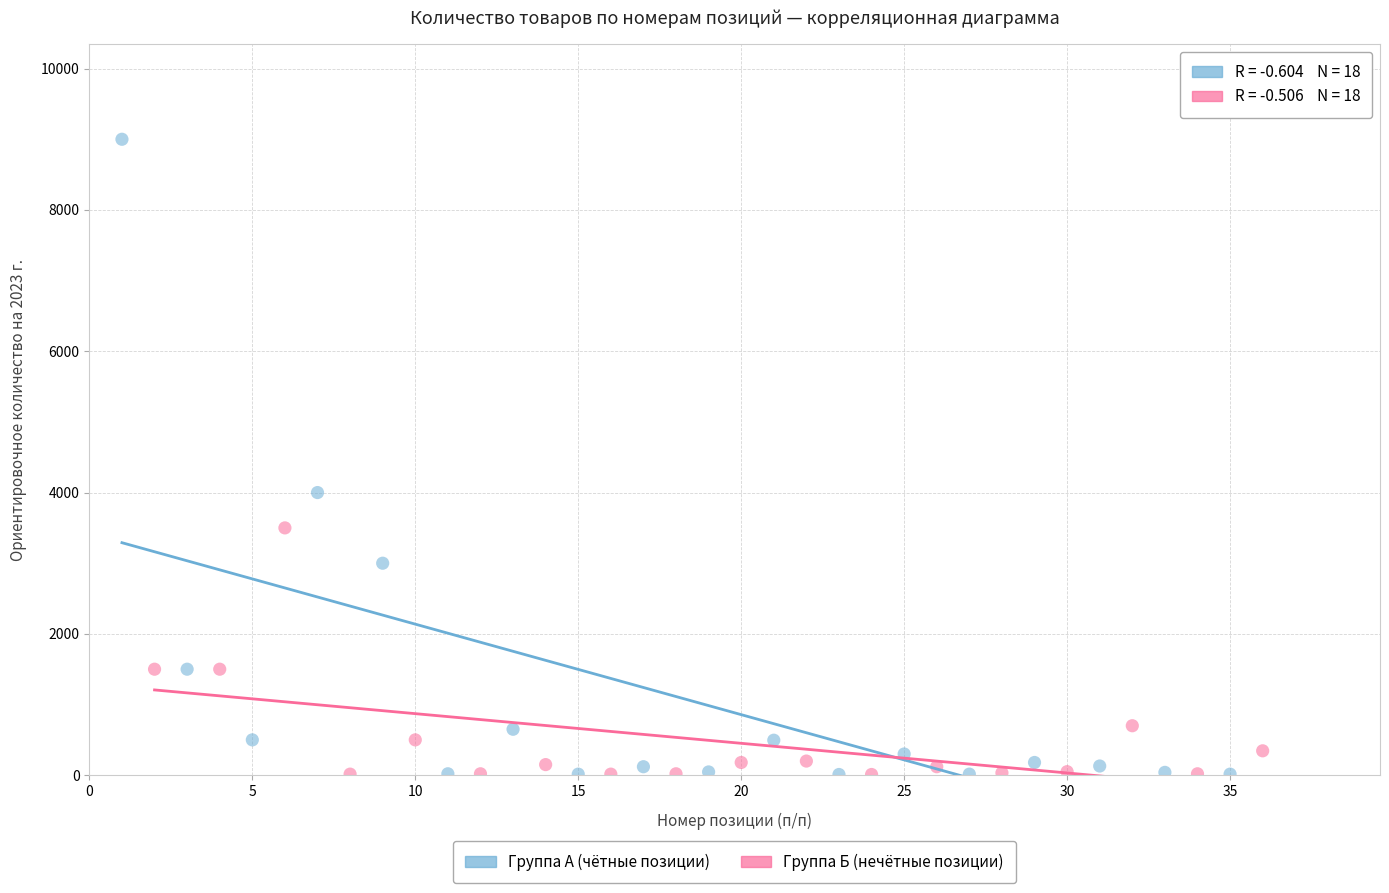

Which series contains the highest Y value?

Группа А (чётные позиции)